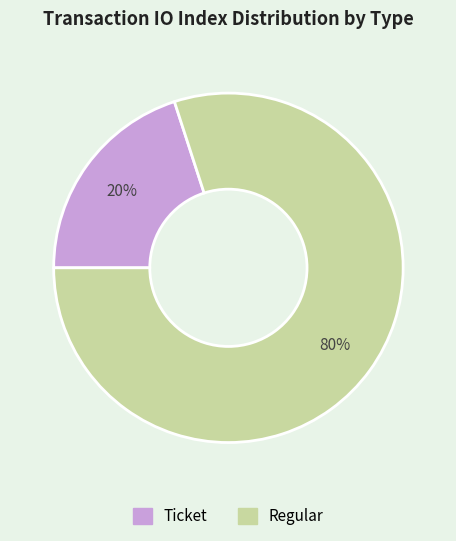

What percentage is the Regular slice, to the nearest percent?

80%